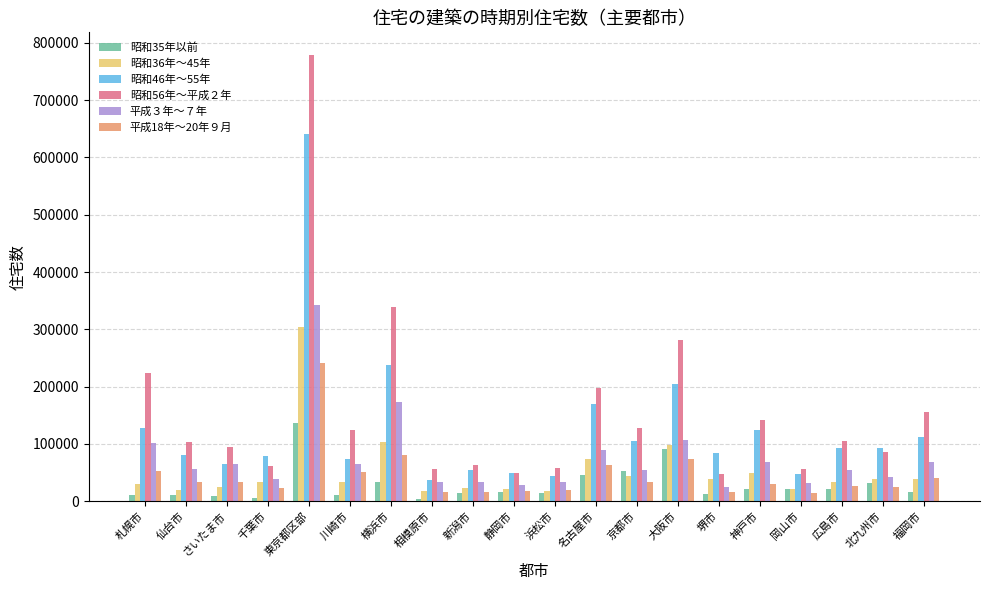

Is it true that 昭和56年～平成２年 equals 75674 at 静岡市?

False